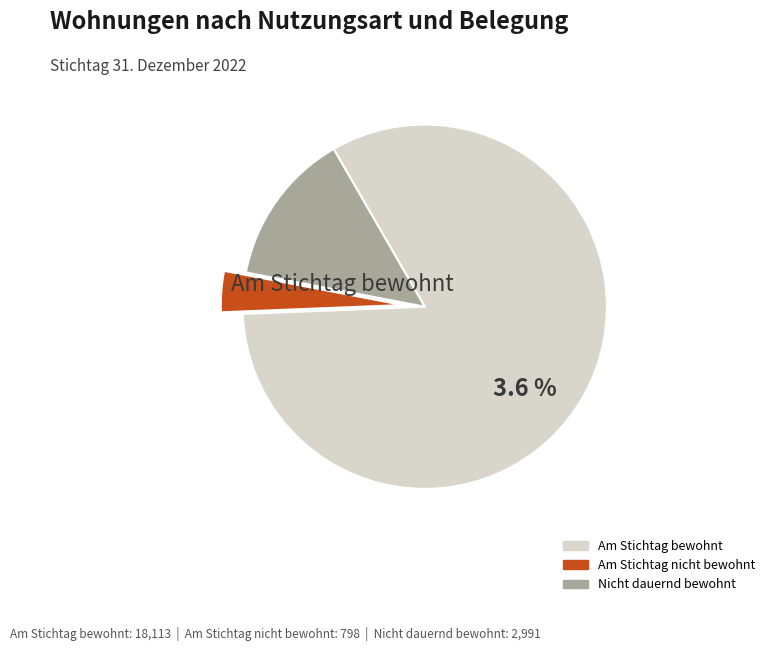

To the nearest percent, what is the difference between the Am Stichtag bewohnt and Nicht dauernd bewohnt slice percentages?

69%